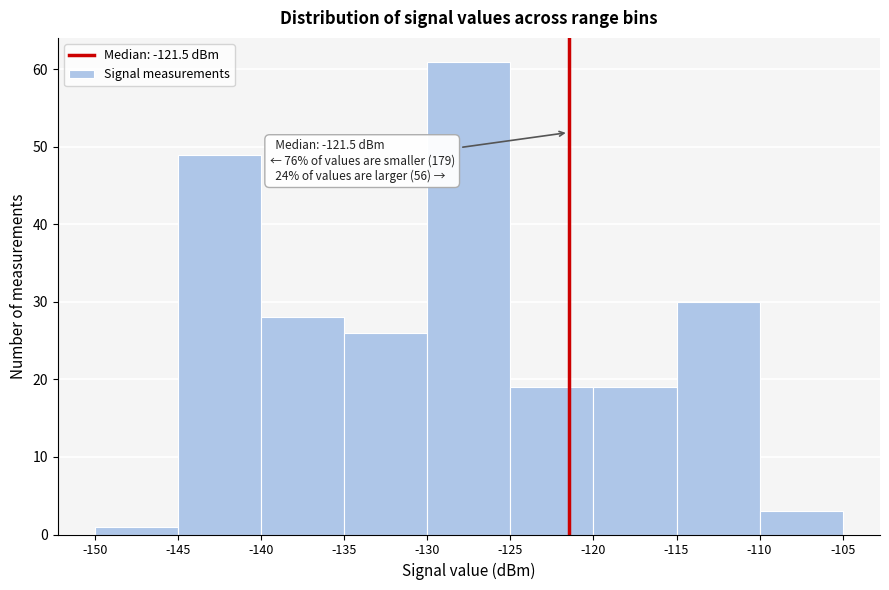

Over which range of the x-axis is the bar tallest?

-130 to -125